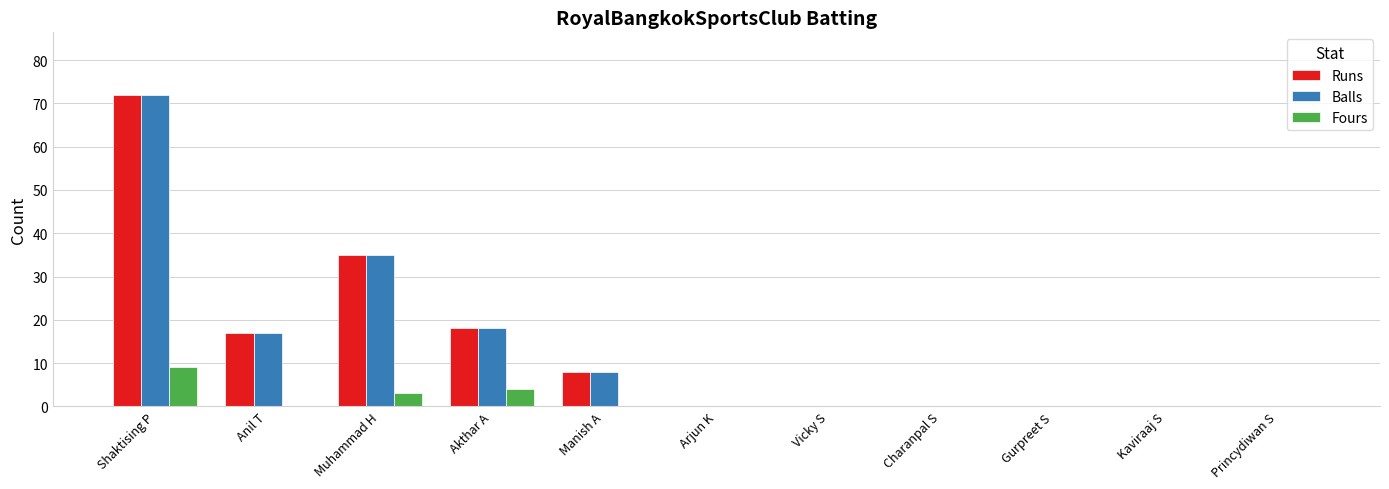

The value of Fours at Vicky S is -5. True or false?

False